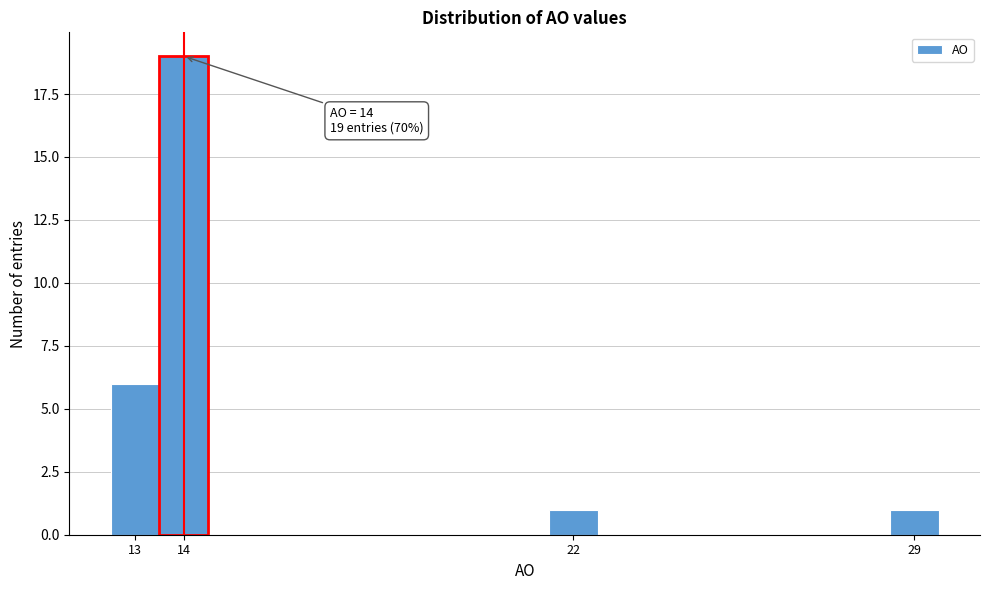

Over which range of the x-axis is the bar tallest?

13.5 to 14.5